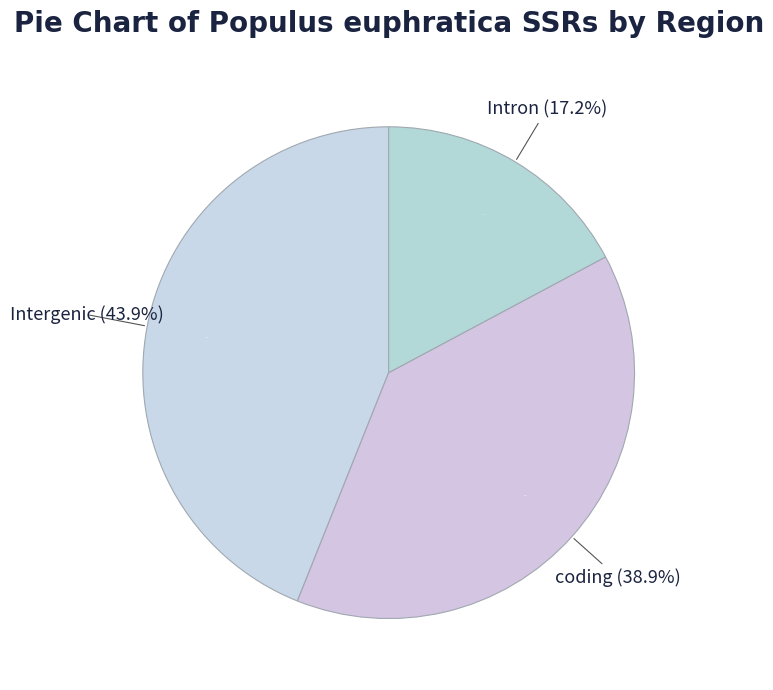

What is the largest slice in the pie chart?

Intergenic